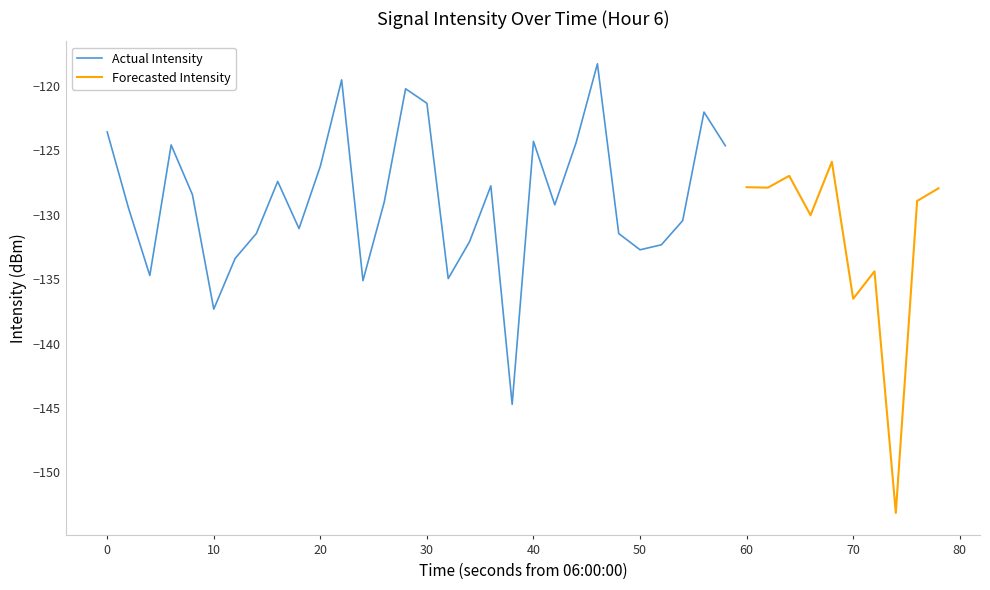

How many points are higher than both their immediate neighbors (excluding endpoints)?

11